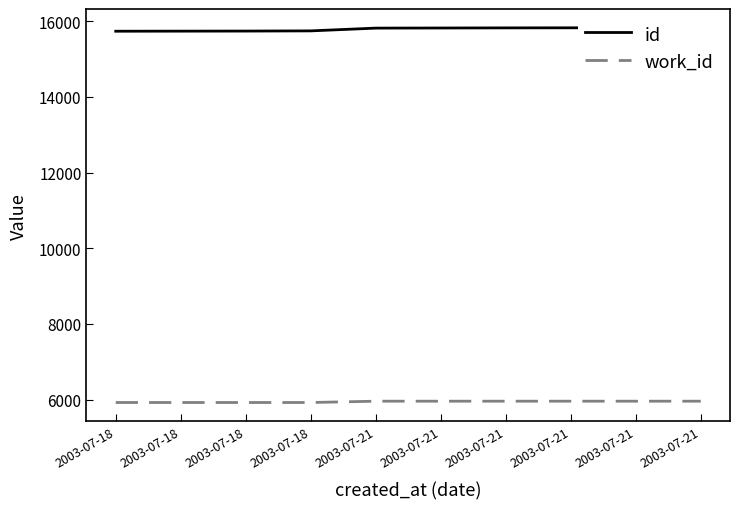

What is the smallest value displayed?

5925